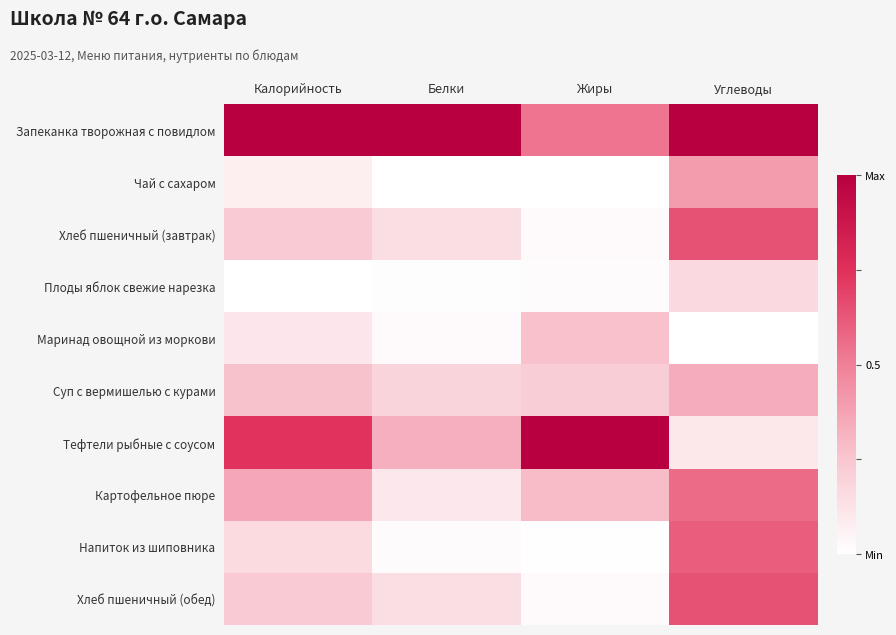

Reading left to right, list all the values displayed in this chart.

Запеканка творожная с повидлом: Калорийность=1.0	Белки=1.0	Жиры=0.5	Углеводы=1.0
Чай с сахаром: Калорийность=0.1	Белки=0.0	Жиры=0.0	Углеводы=0.4
Хлеб пшеничный (завтрак): Калорийность=0.2	Белки=0.1	Жиры=0.0	Углеводы=0.6
Плоды яблок свежие нарезка: Калорийность=0.0	Белки=0.0	Жиры=0.0	Углеводы=0.2
Маринад овощной из моркови: Калорийность=0.1	Белки=0.0	Жиры=0.3	Углеводы=0.0
Суп с вермишелью с курами: Калорийность=0.3	Белки=0.2	Жиры=0.2	Углеводы=0.3
Тефтели рыбные с соусом: Калорийность=0.7	Белки=0.3	Жиры=1.0	Углеводы=0.1
Картофельное пюре: Калорийность=0.4	Белки=0.1	Жиры=0.3	Углеводы=0.6
Напиток из шиповника: Калорийность=0.2	Белки=0.0	Жиры=0.0	Углеводы=0.6
Хлеб пшеничный (обед): Калорийность=0.2	Белки=0.1	Жиры=0.0	Углеводы=0.6